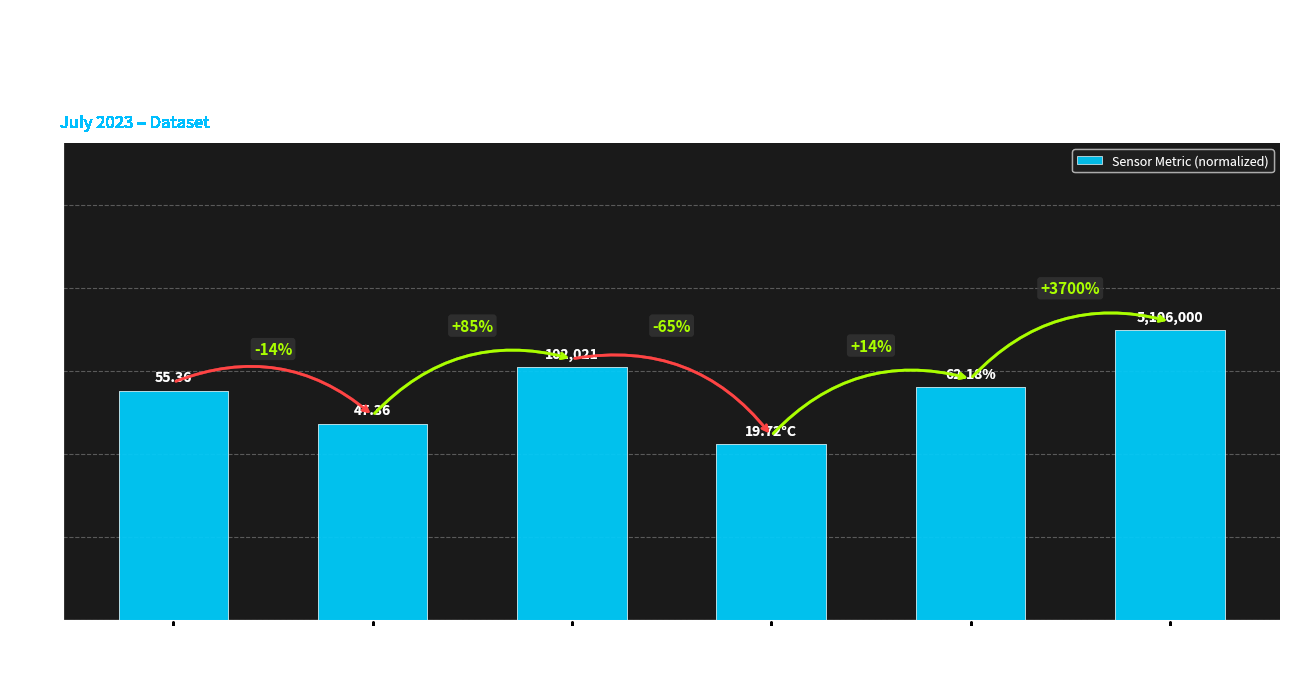

What is the difference between the values at BME280
Humidity
(62.18 %) and Samples
(~5.1M)?

13.8